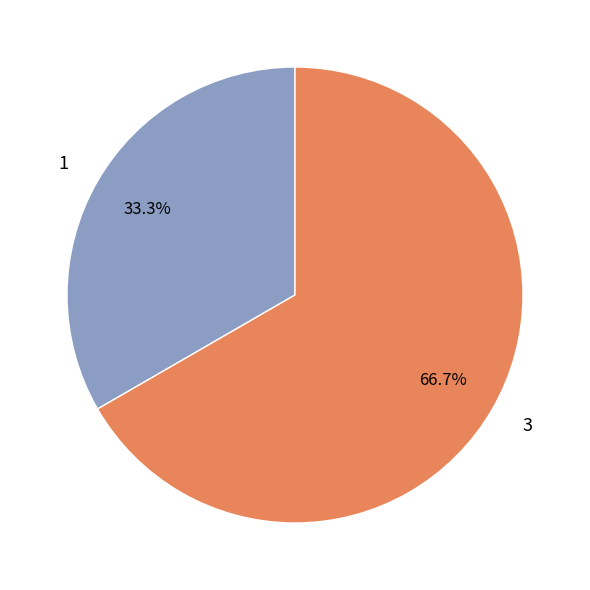

True or false: 3 accounts for 67% of the total.

True